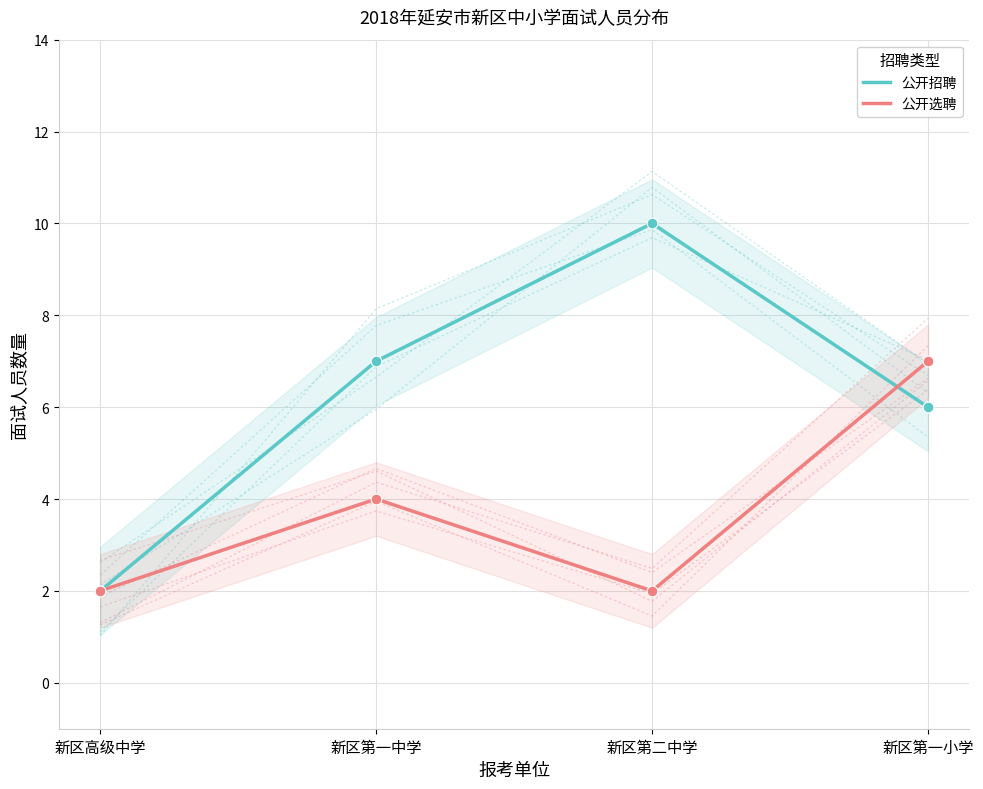

At which category is the sum across all series the highest?

新区第一小学